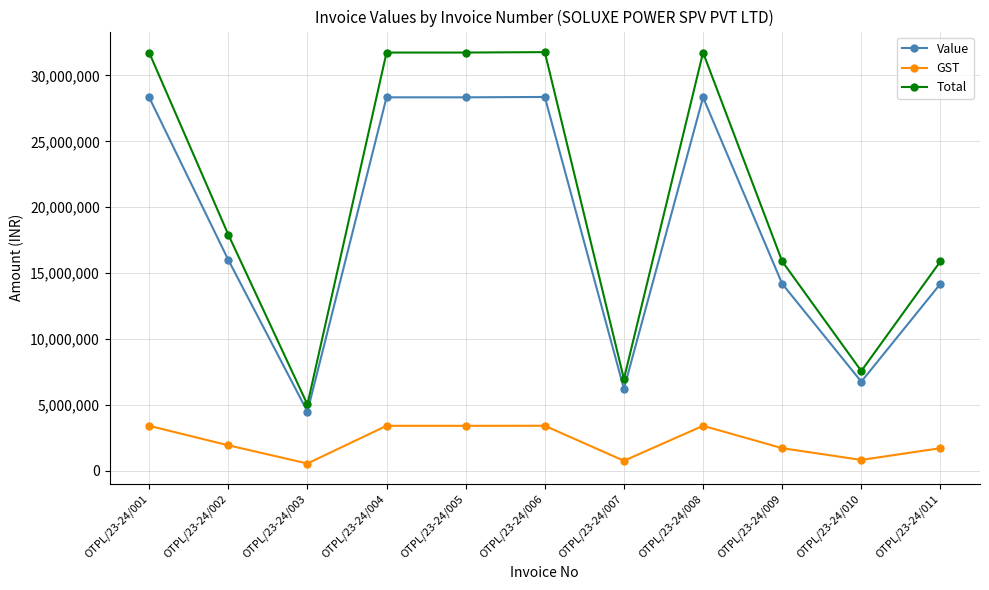

True or false: Total and Value cross at least once.

False